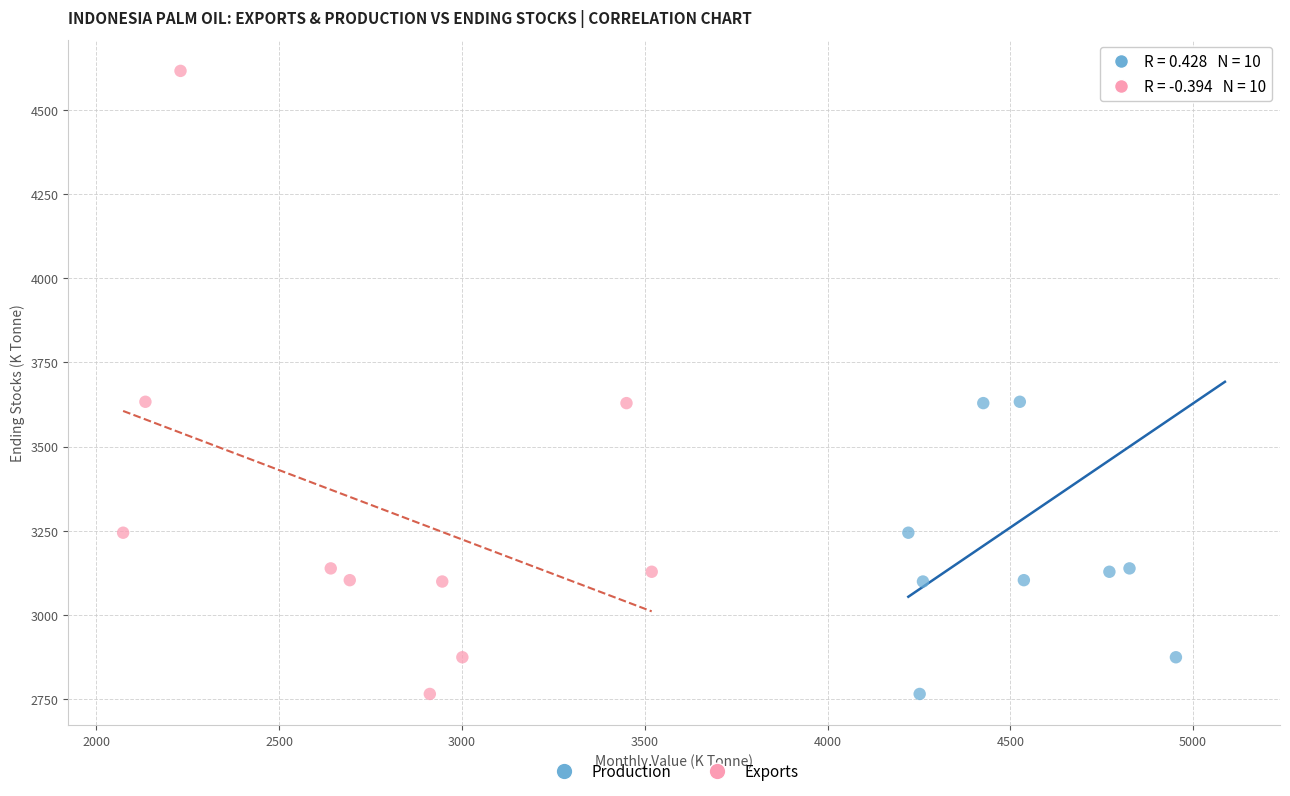

What are all the series names shown in the legend?

Production, Exports